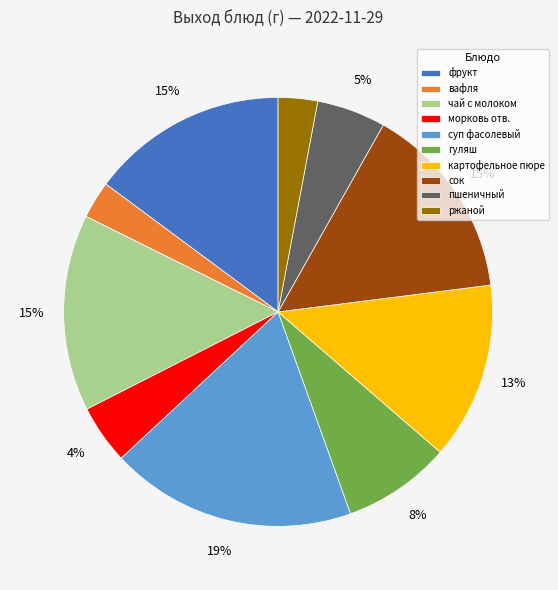

Count the number of slices in the pie.

10